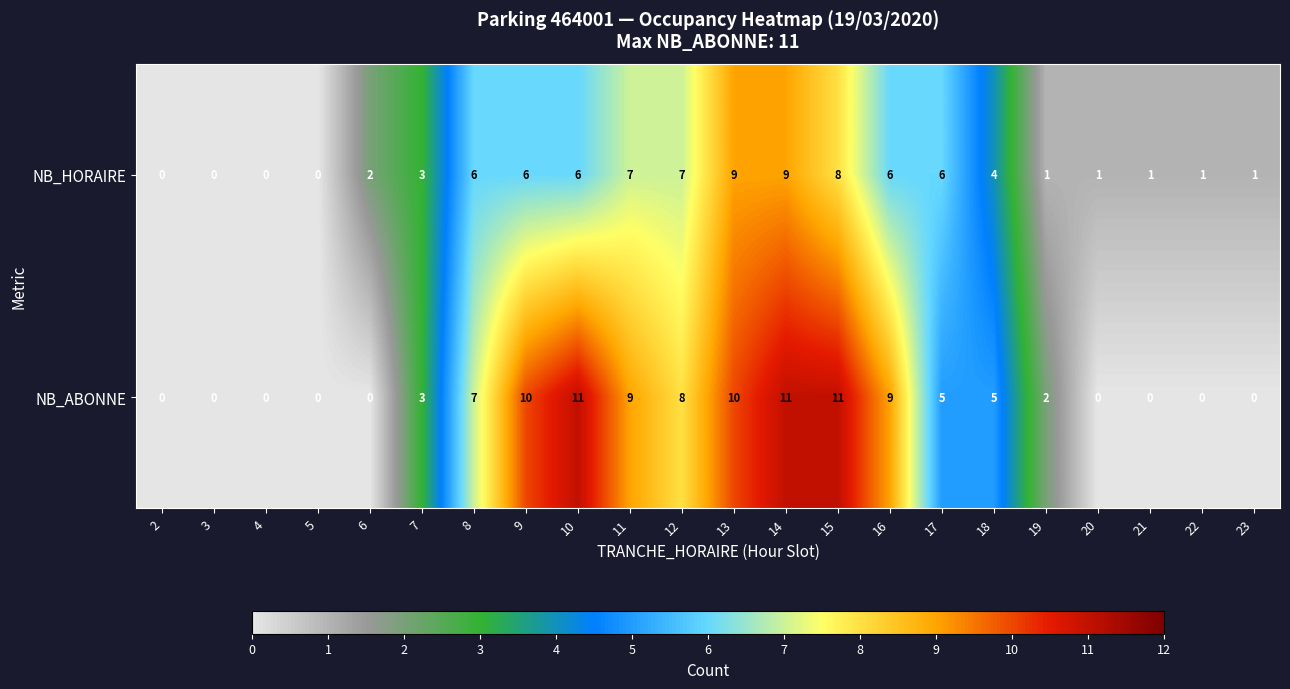

What is the total value across all series at 22?

1